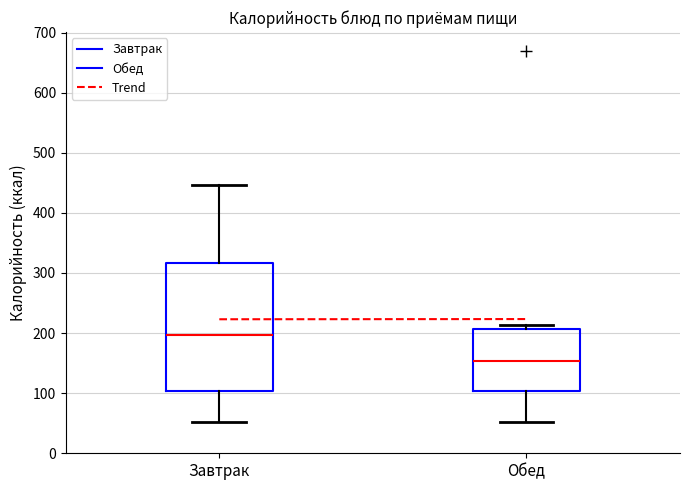

Where is the lower edge of the box for Обед on the y-axis? The values are not printed on the chart, so give them approximately, as read against the axis.

100